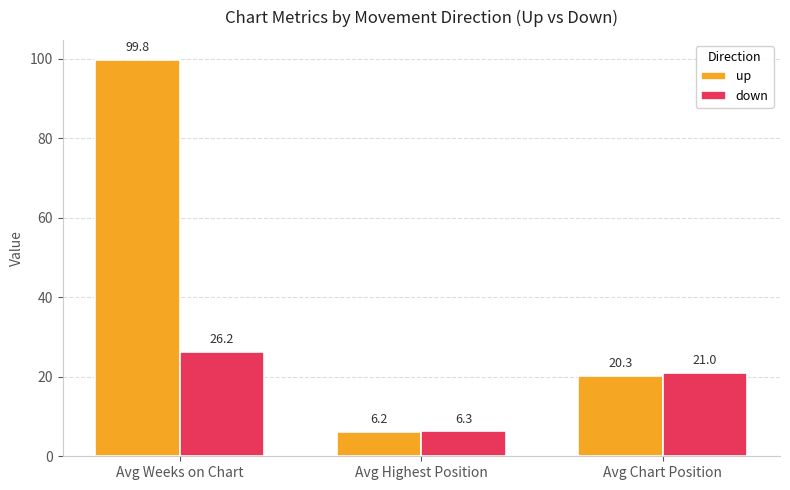

What is the spread (max minus min) of values at Avg Chart Position?

0.7